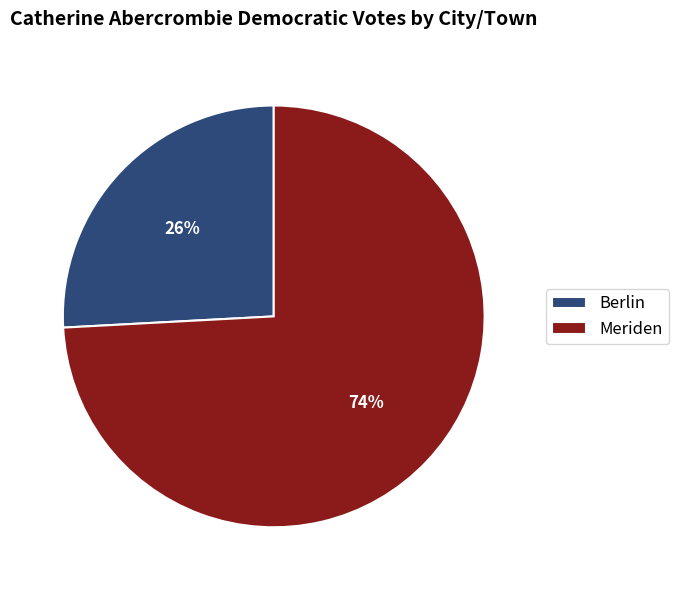

What percentage is the Meriden slice, to the nearest percent?

74%